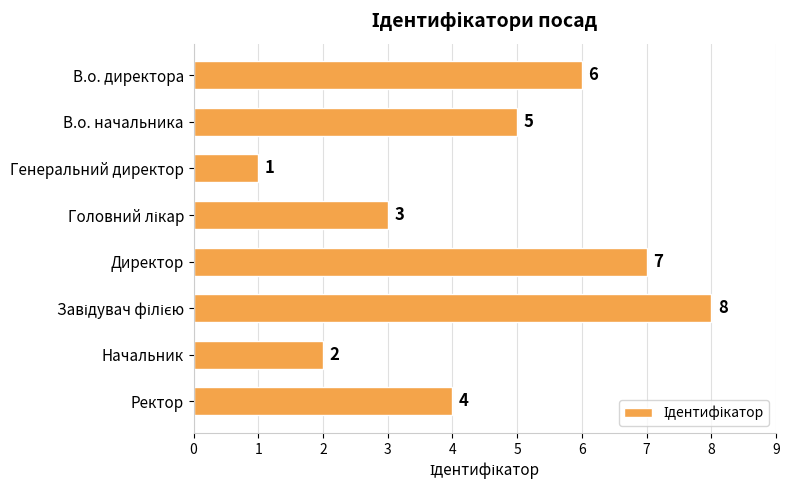

What is the value of the 4th bar from the top?

3